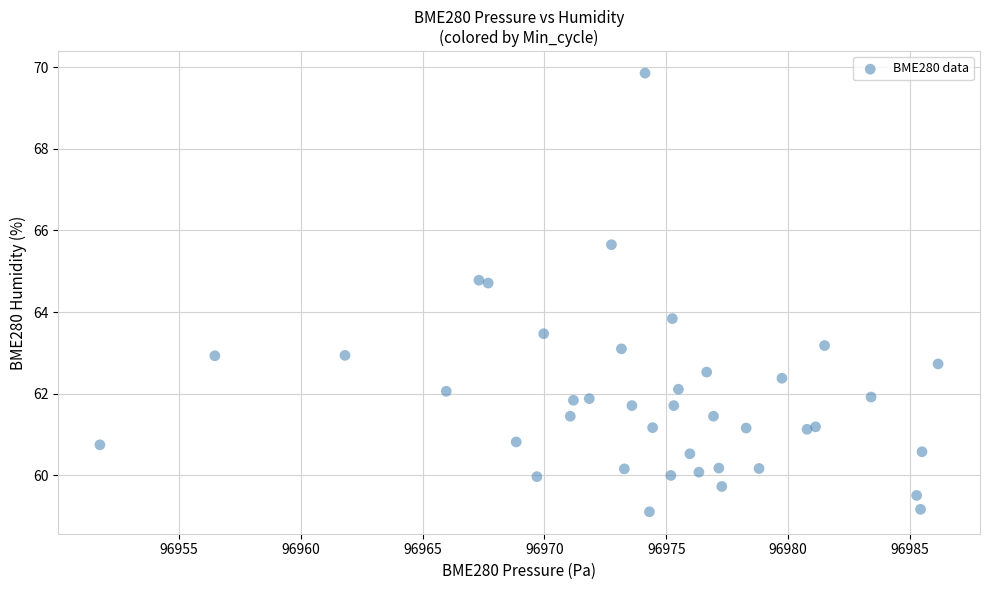

What Y value in the scatter plot is closest to 64?

63.8